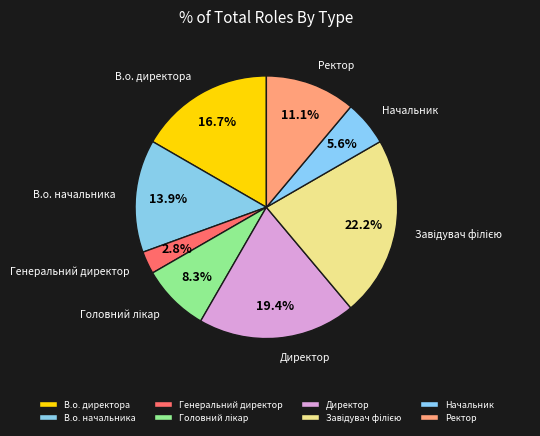

What percentage is the Директор slice, to the nearest percent?

19%